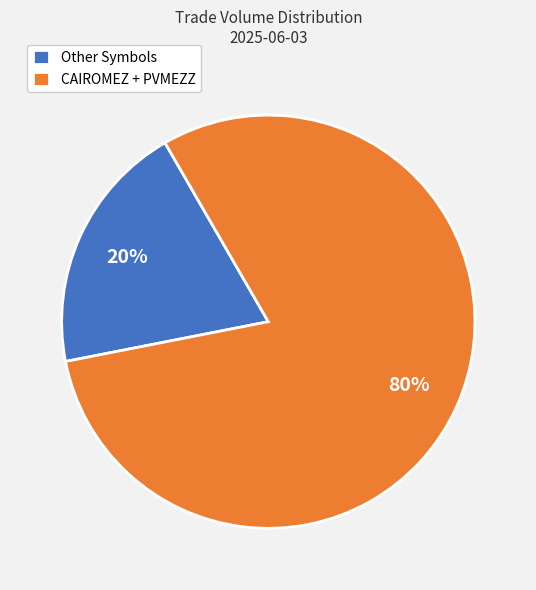

Does Other Symbols account for over 50% of the chart?

No